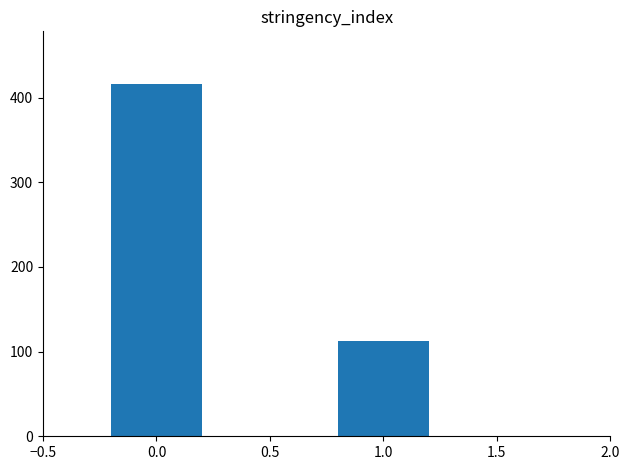

What is the greatest value displayed?

416